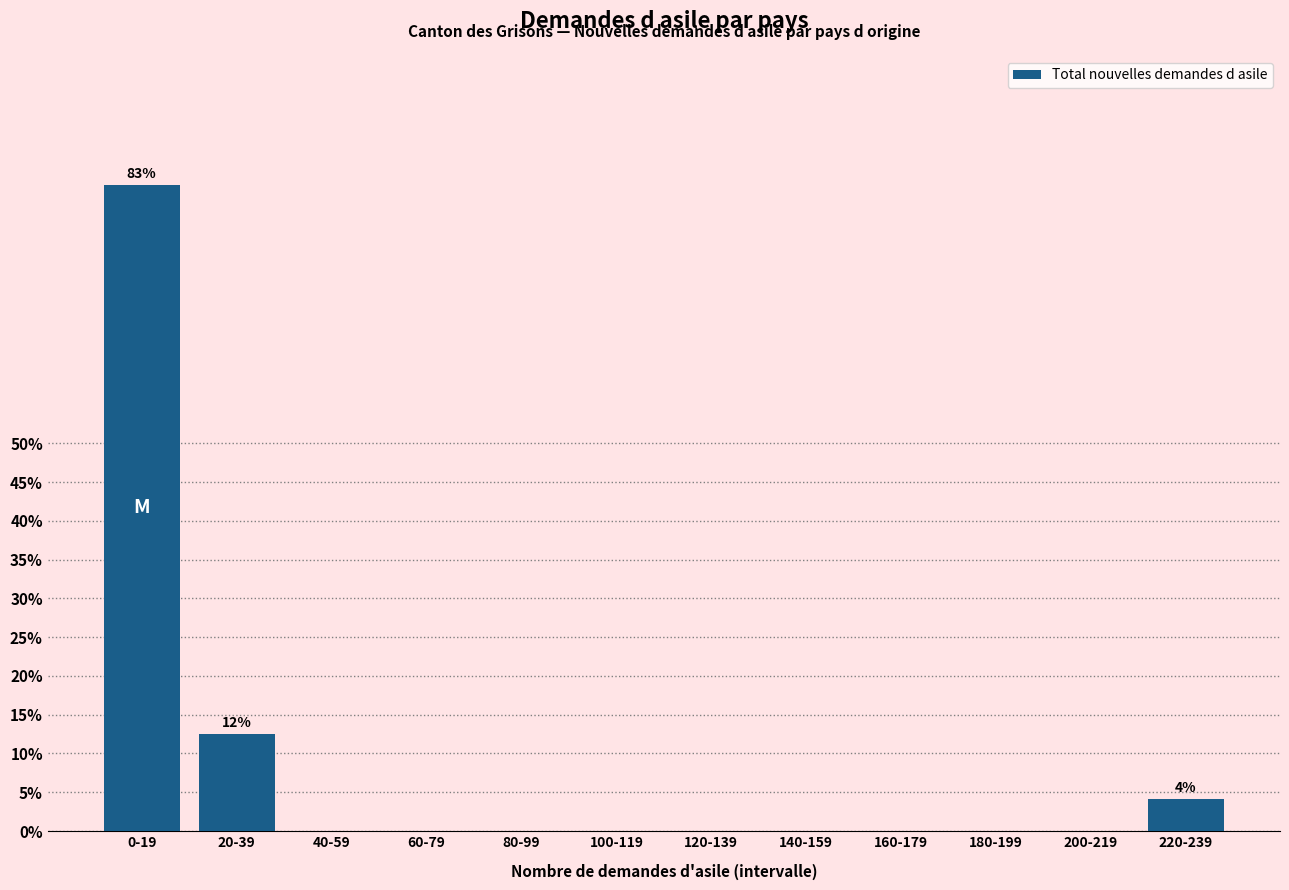

Reading right to left, transcribe all the data shown in this chart.

220-239=4.2	200-219=0.0	180-199=0.0	160-179=0.0	140-159=0.0	120-139=0.0	100-119=0.0	80-99=0.0	60-79=0.0	40-59=0.0	20-39=12.5	0-19=83.3